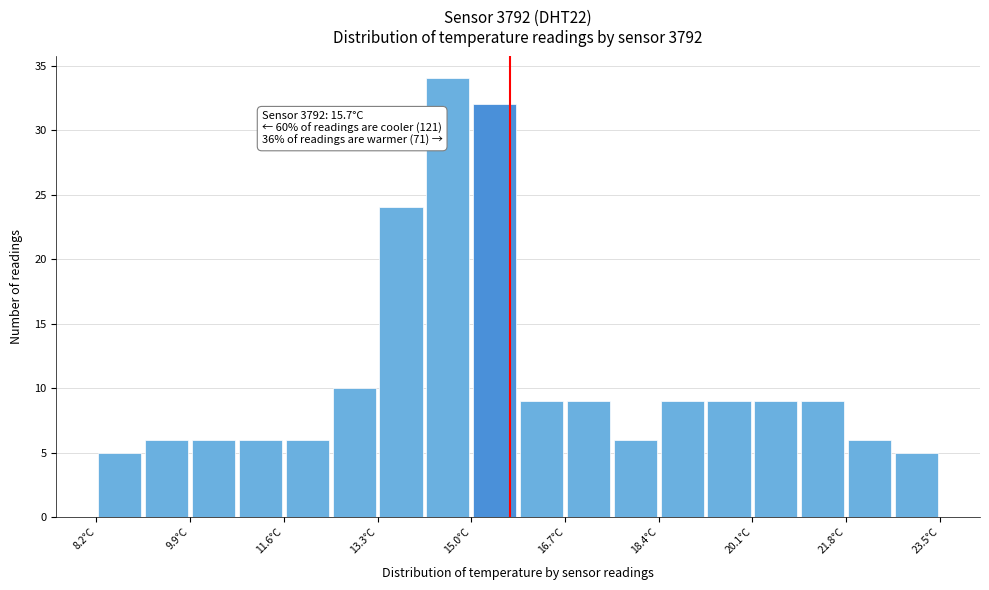

Over which range of the x-axis is the bar tallest?

14.15 to 15.00